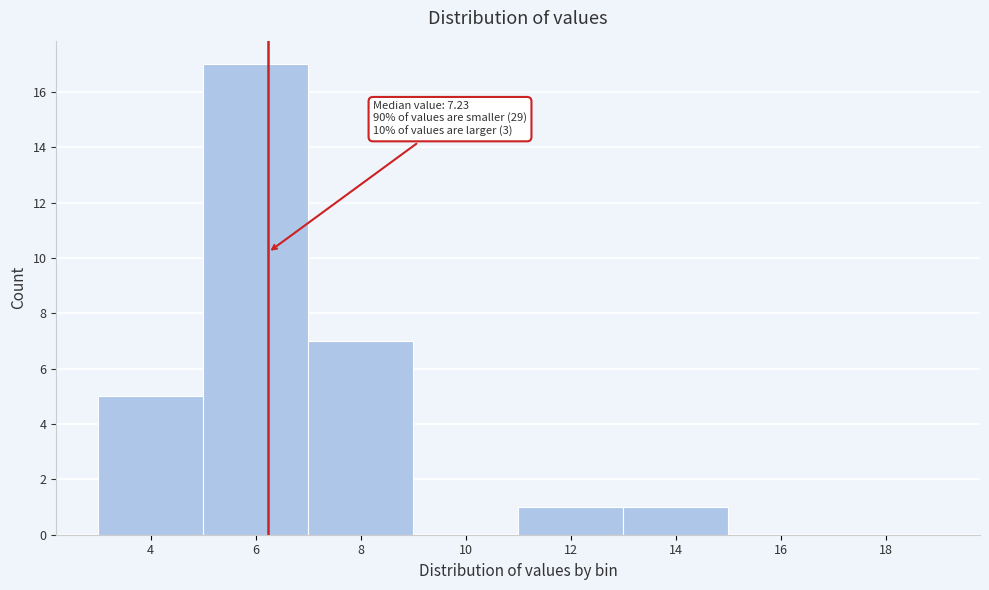

Reading left to right, list all the values displayed in this chart.

4=5	6=17	8=7	10=0	12=1	14=1	16=0	18=0